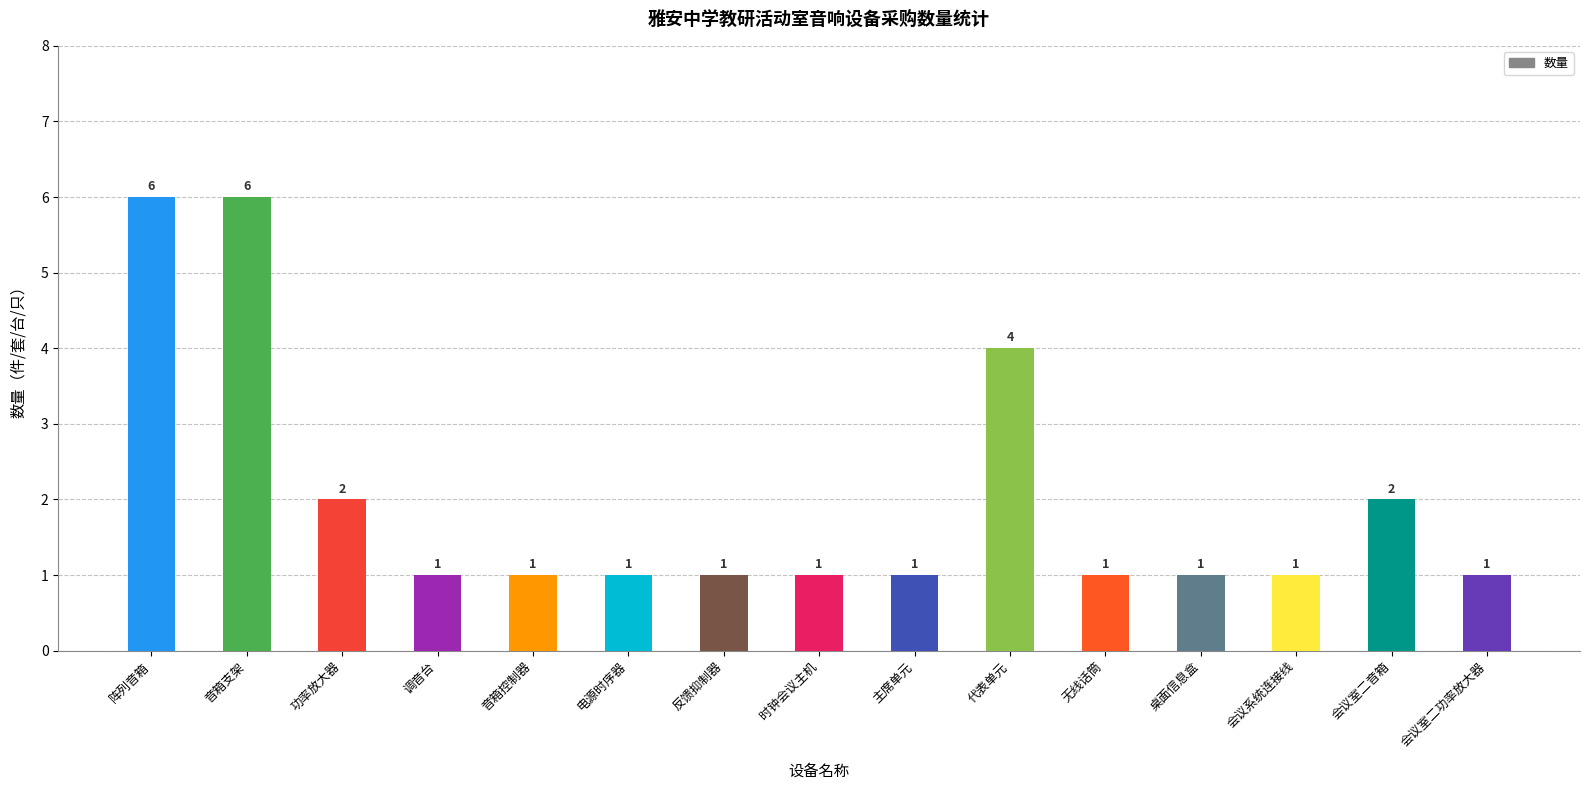

What is the maximum value shown in the chart?

6